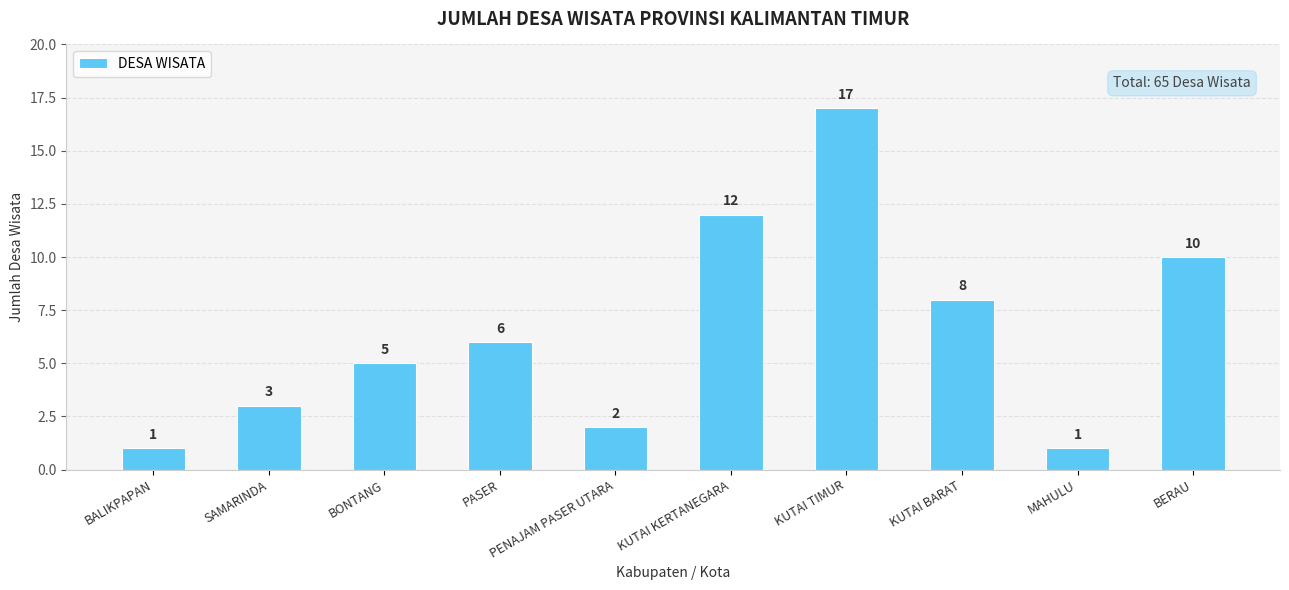

What is the maximum value shown in the chart?

17